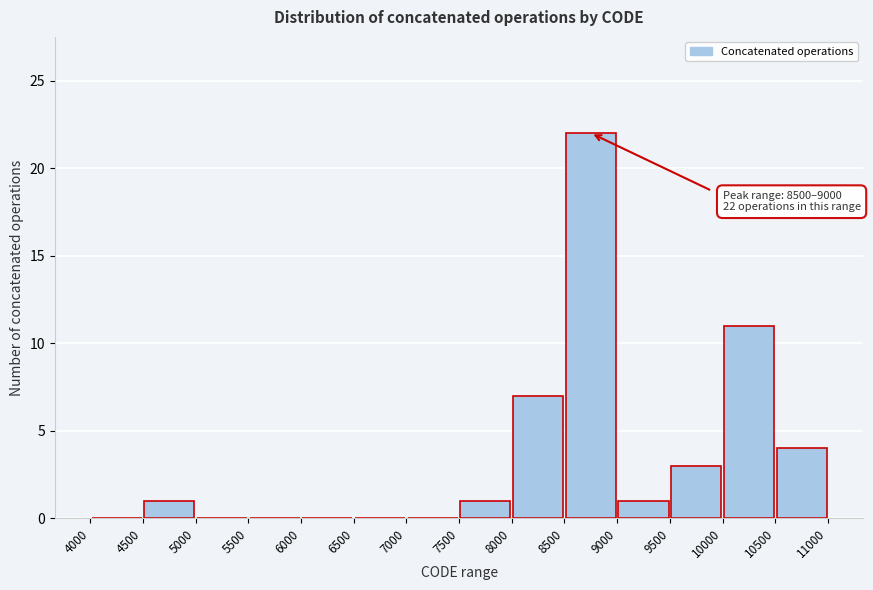

Over which range of the x-axis is the bar tallest?

8500 to 9000